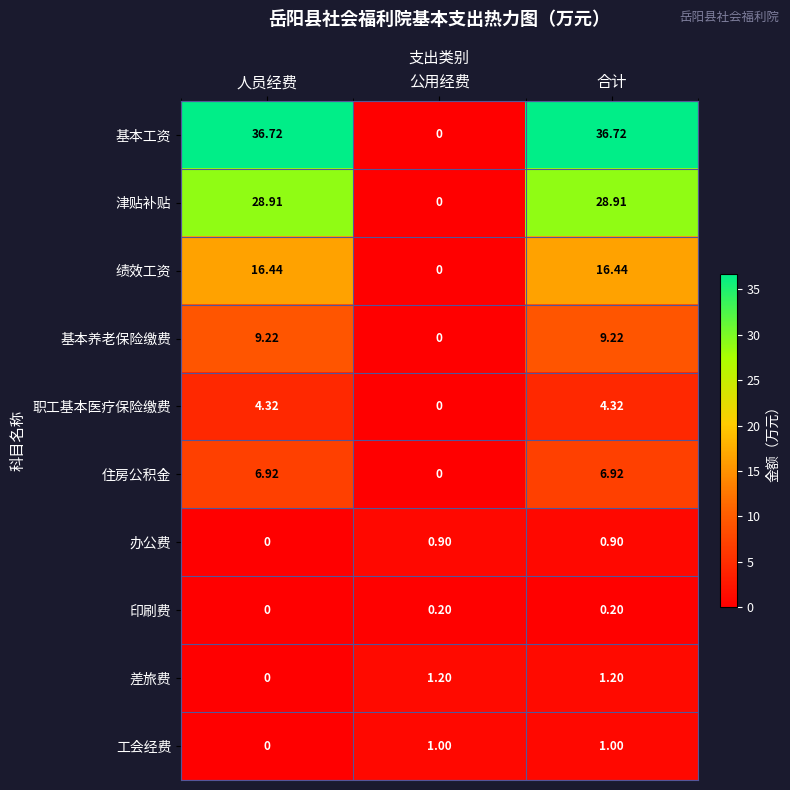

Which series changed the most between 公用经费 and 合计?

基本工资